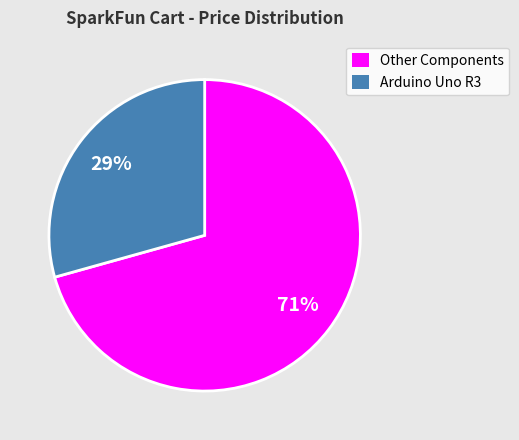

Is it true that Other Components is 82% of the pie?

False